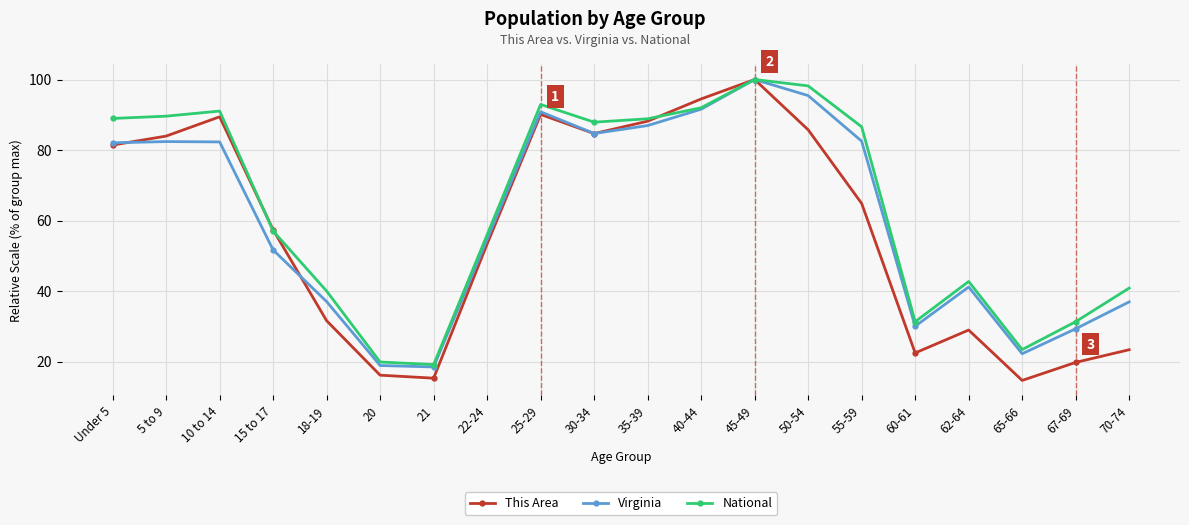

The National series shows 50.6 at 30-34. True or false?

False